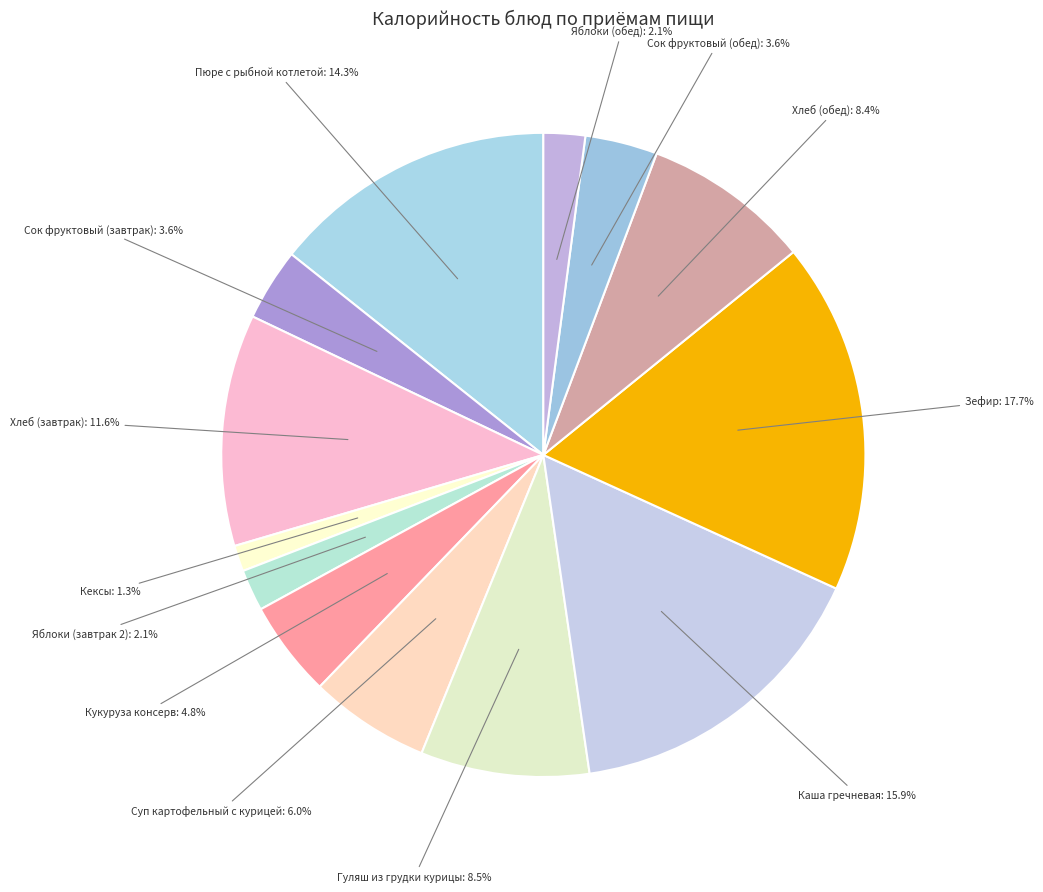

How many slices are in this pie chart?

13